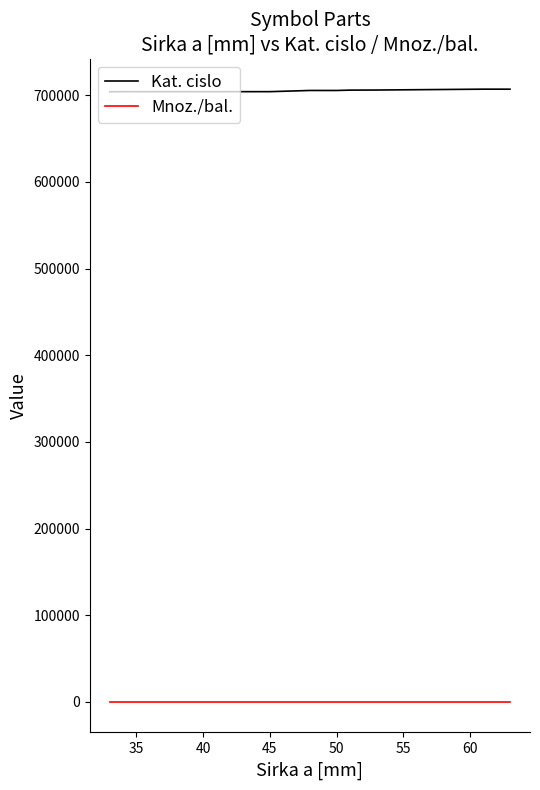

Rank the series by their average value, from highest to lowest.

Kat. cislo, Mnoz./bal.